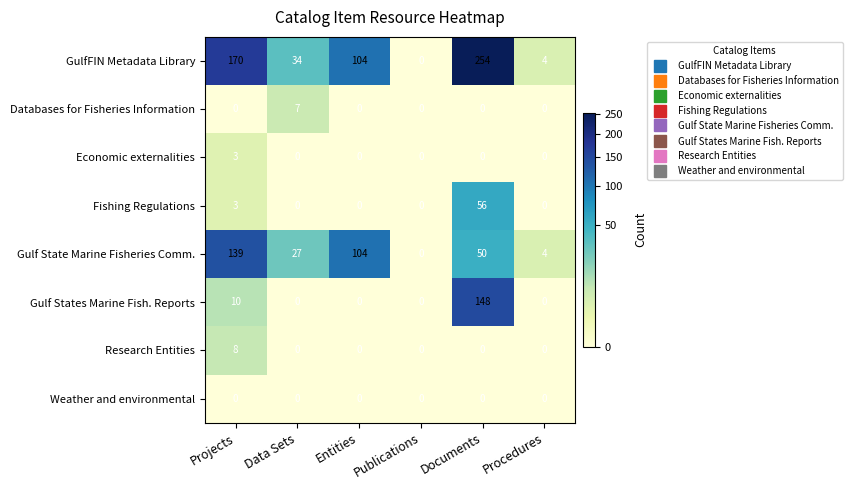

What is the sum of all Gulf State Marine Fisheries Comm. values?

324